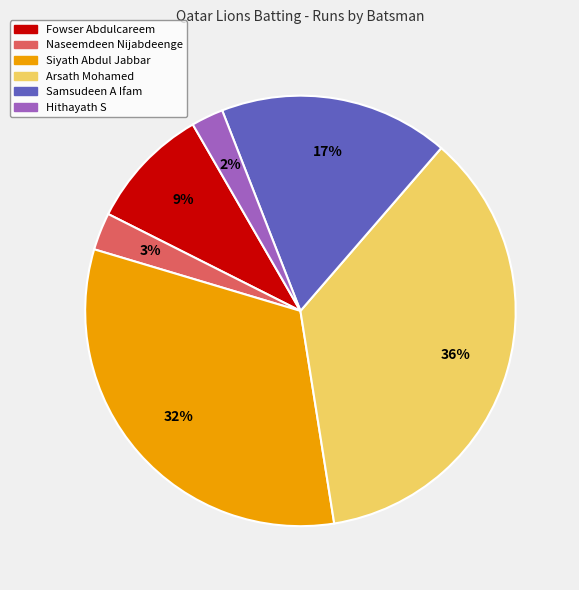

Is the sum of Hithayath S and Samsudeen A Ifam greater than half?

No